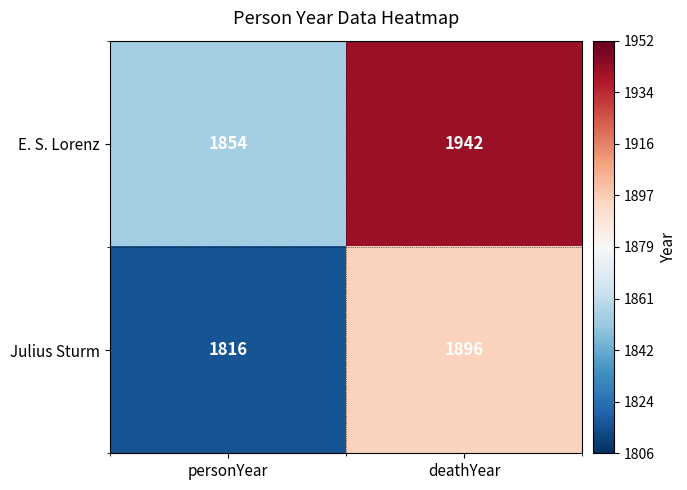

The value of E. S. Lorenz at personYear is 1854. True or false?

True